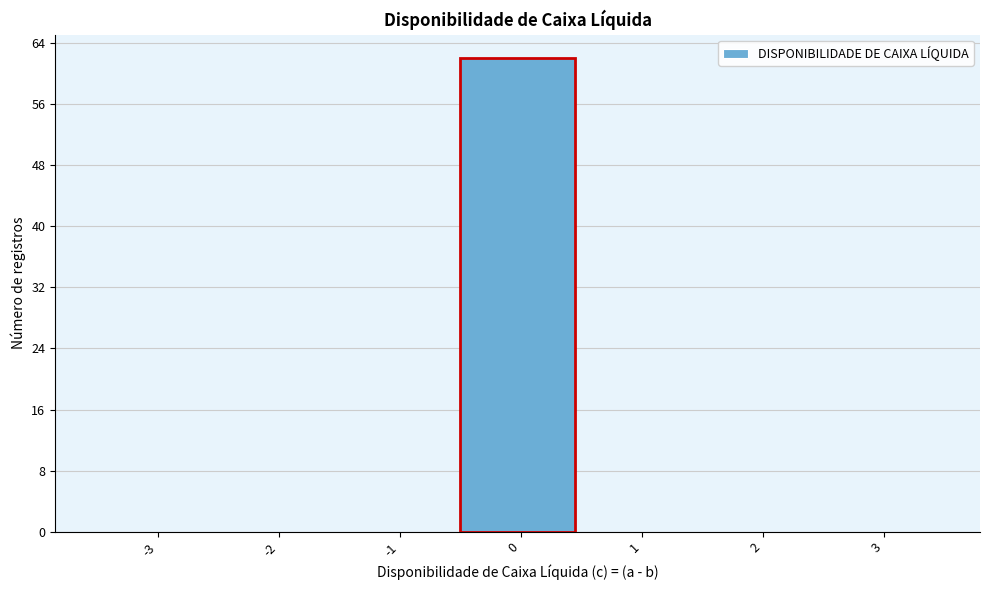

Which range on the x-axis has the tallest bar?

-0.5 to 0.5